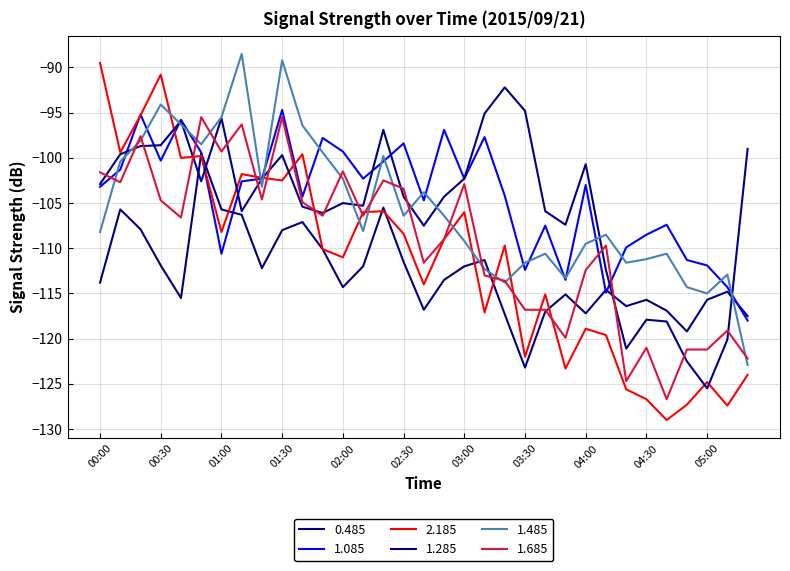

Is this an area chart (filled region under the line)?

No